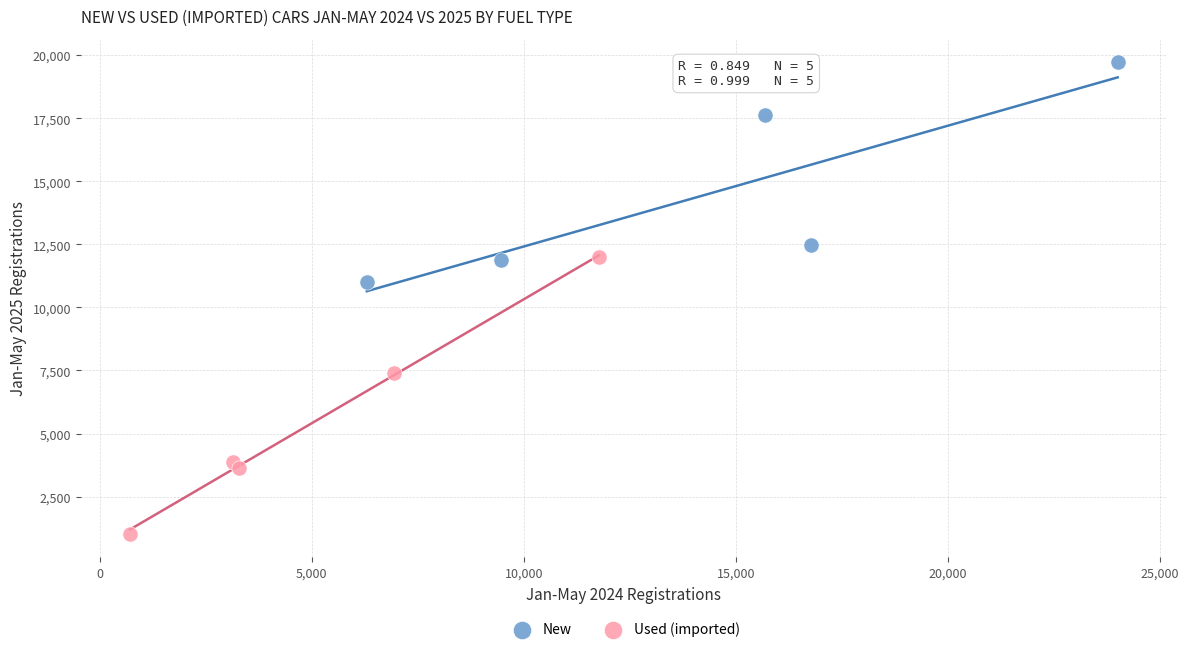

Which series has the widest spread of Y values?

Used (imported)